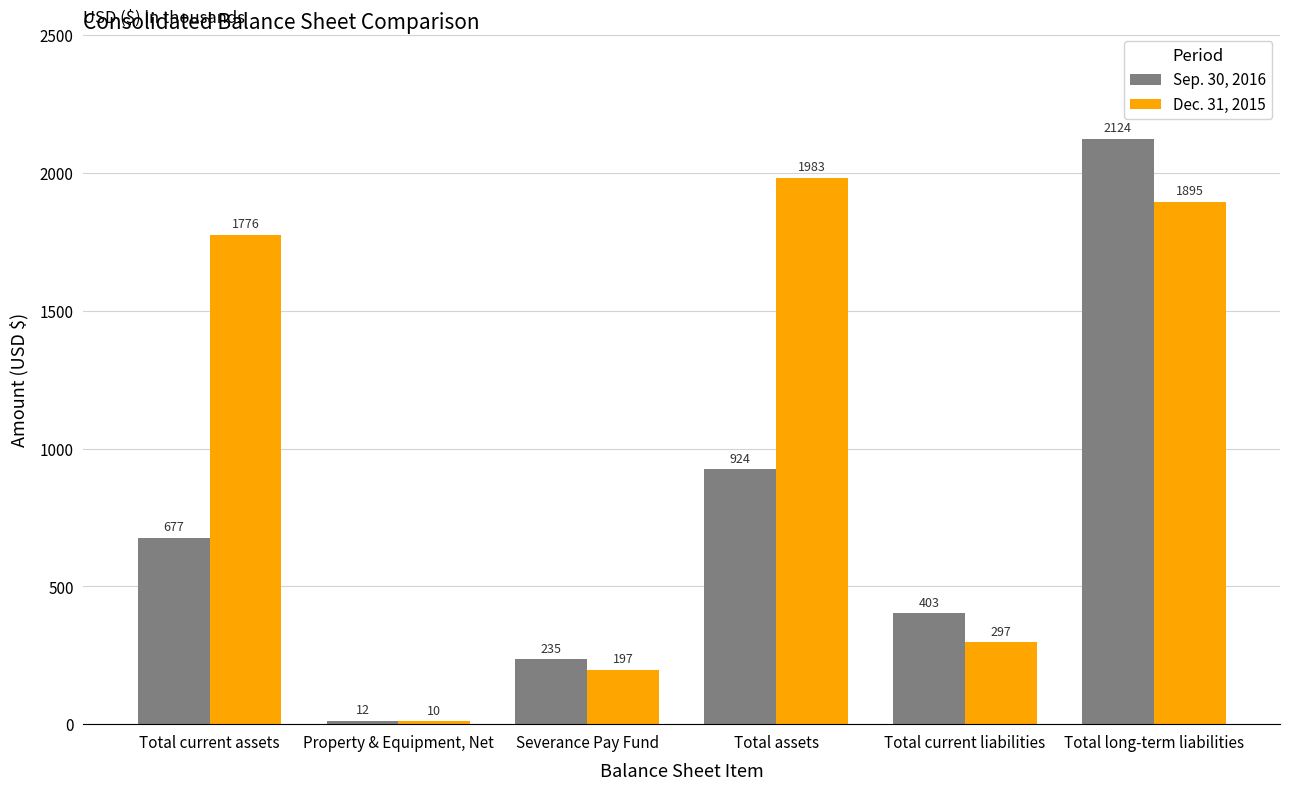

Reading right to left, list all the values displayed in this chart.

Sep. 30, 2016: 2124	403	924	235	12	677
Dec. 31, 2015: 1895	297	1983	197	10	1776